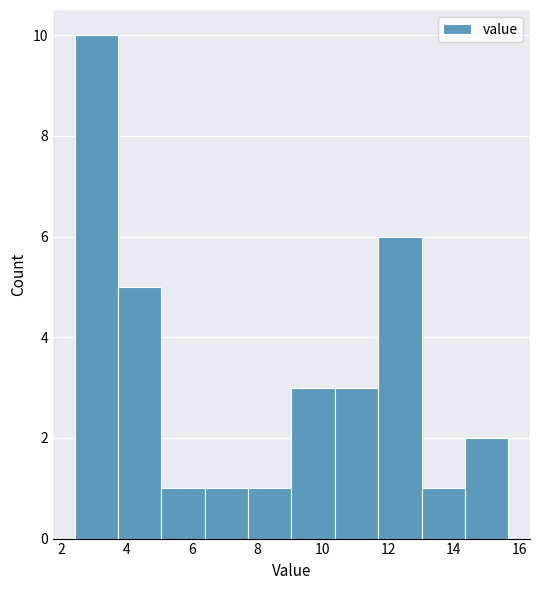

Reading left to right, list every bar in this chart as the range it spans on the x-axis followed by its height. Neither the bar edges nor the heights are printed on the chart, so give them approximately, as read against the axes.

2.4 to 3.8: 10
3.8 to 5.0: 5
5.0 to 6.4: 1
6.4 to 7.8: 1
7.8 to 9.0: 1
9.0 to 10.4: 3
10.4 to 11.6: 3
11.6 to 13.0: 6
13.0 to 14.4: 1
14.4 to 15.6: 2